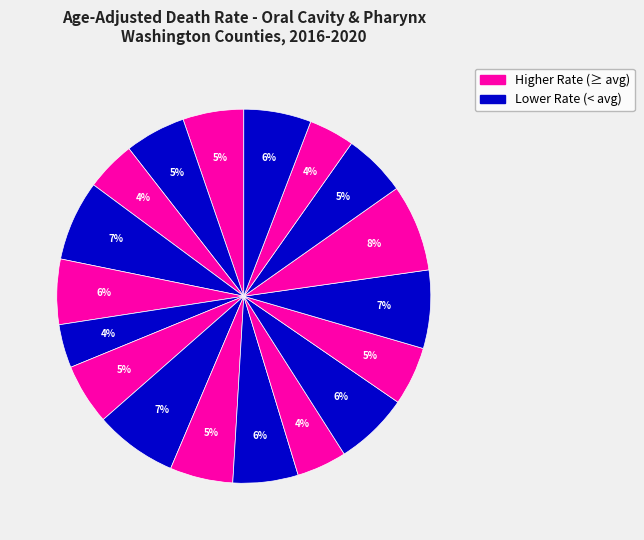

How many slices are in this pie chart?

18